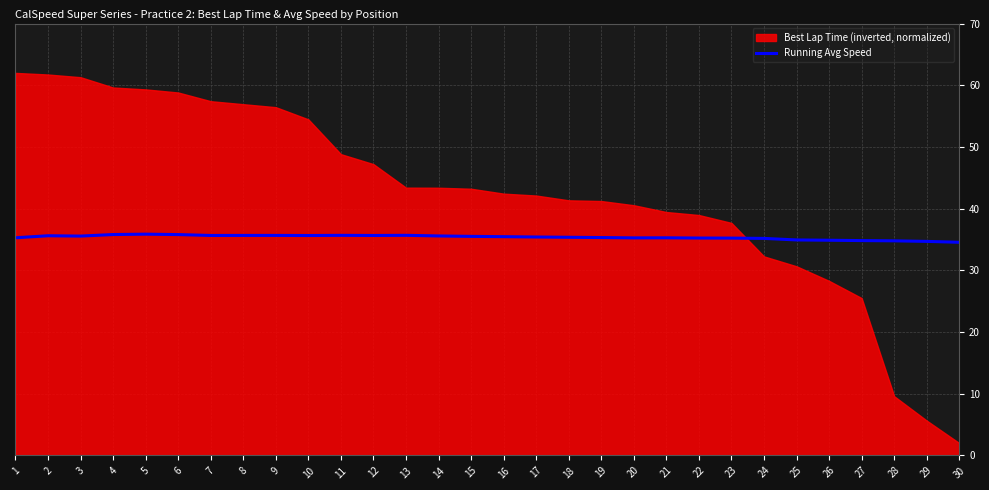

At which category does the data reach its first local peak?

2